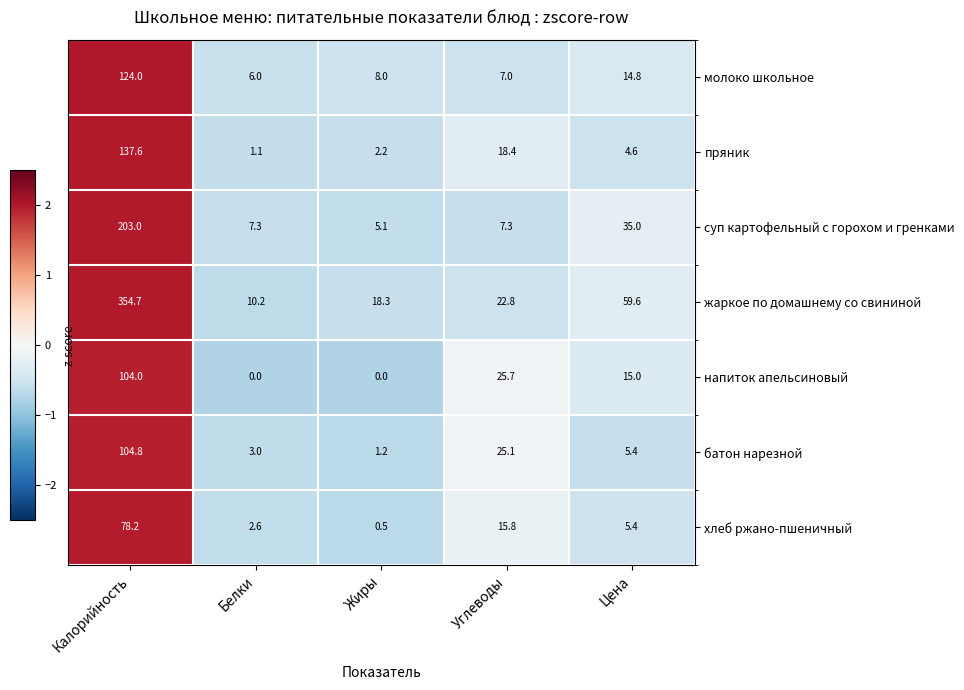

Which series has the widest spread of values?

жаркое по домашнему со свининой